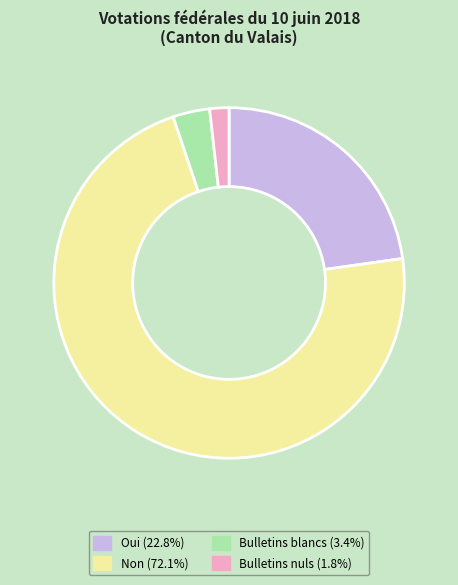

Is Bulletins blancs the majority of the pie?

No